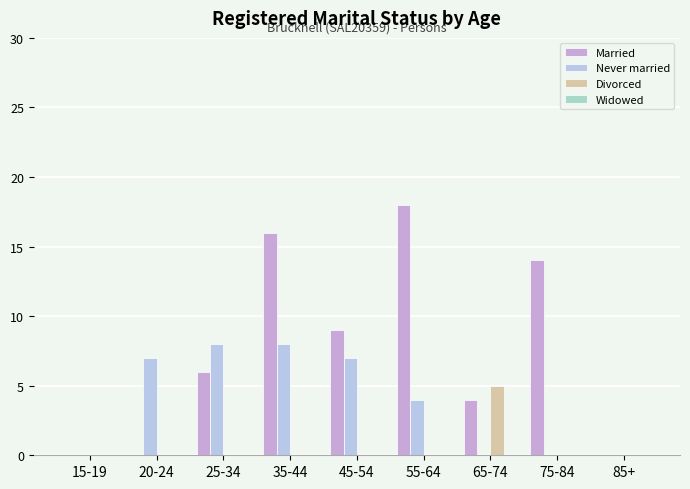

Where does the Never married series first go above 4?

20-24